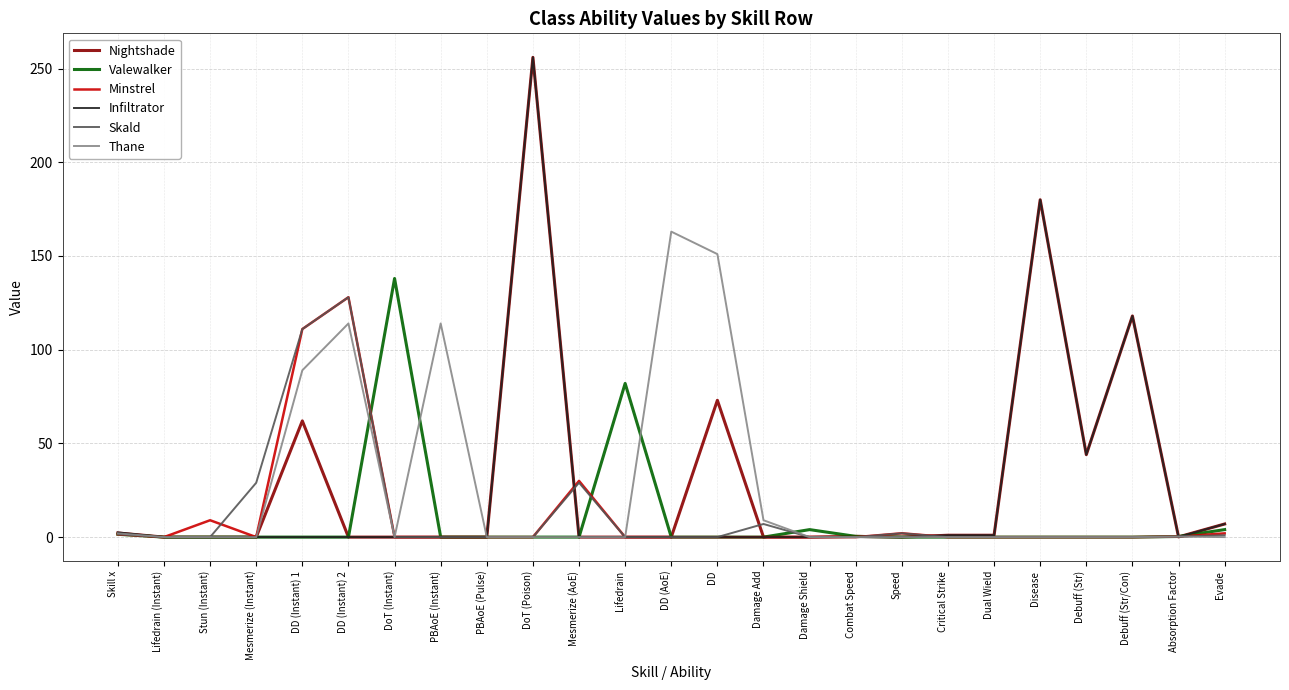

At how many categories does at least one series exceed 61?

10